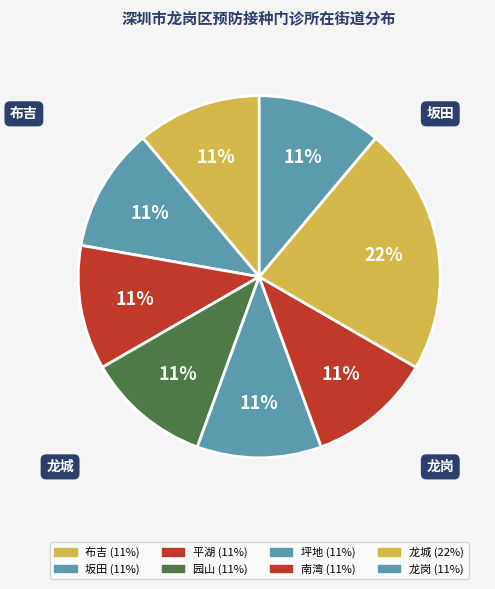

Count the number of slices in the pie.

8